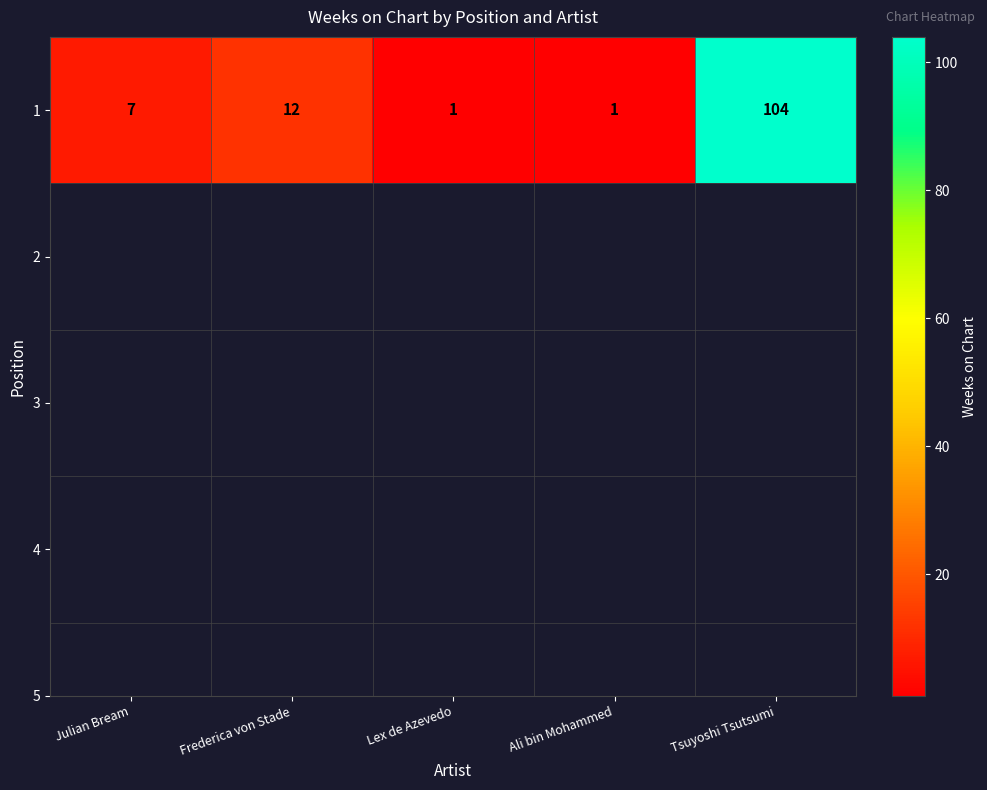

Where is the data nearest to the value 52?

Frederica von Stade